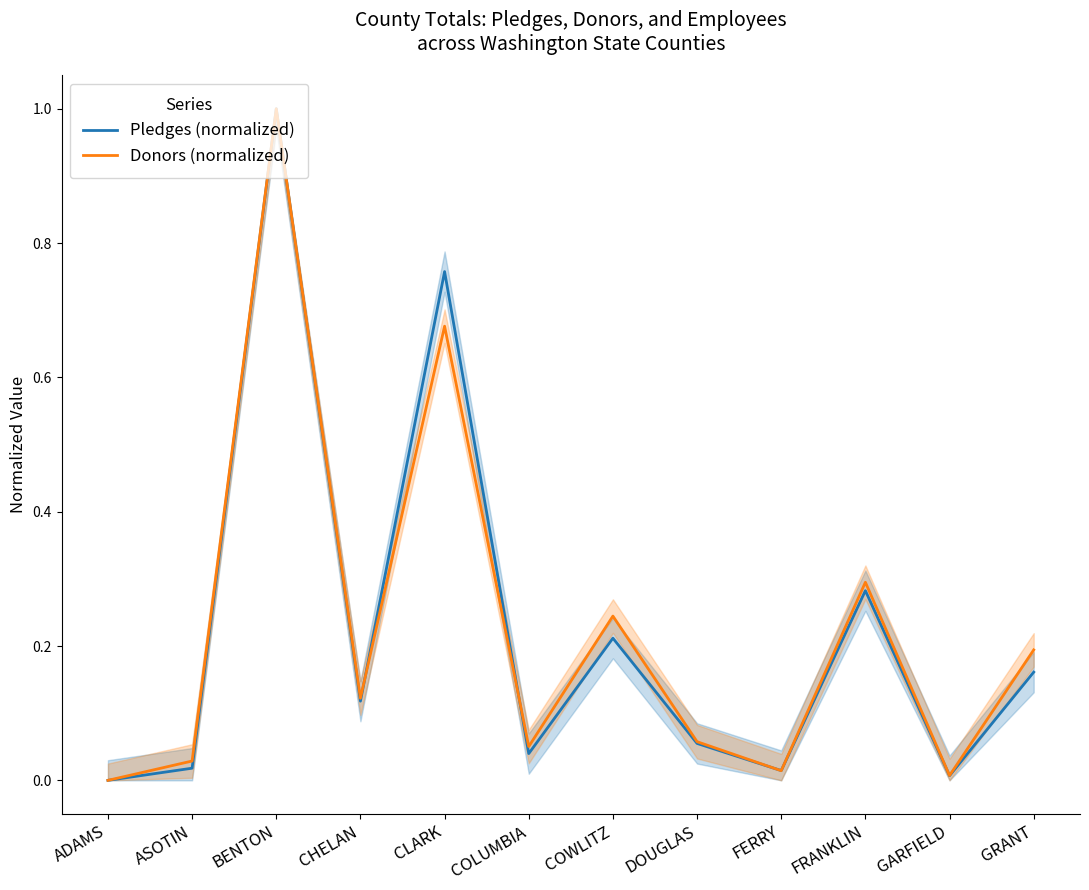

What is the maximum value for Donors (normalized)?

1.0